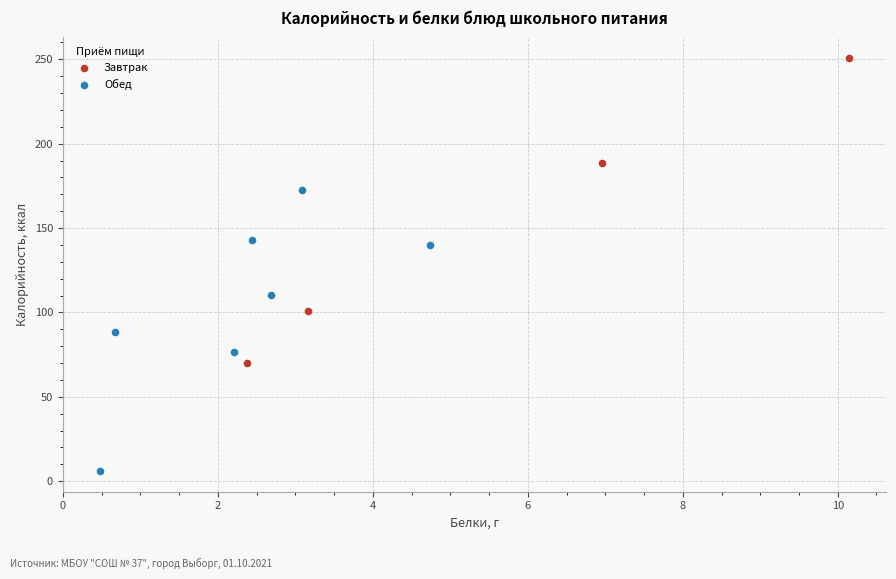

Which series contains the lowest Y value?

Обед